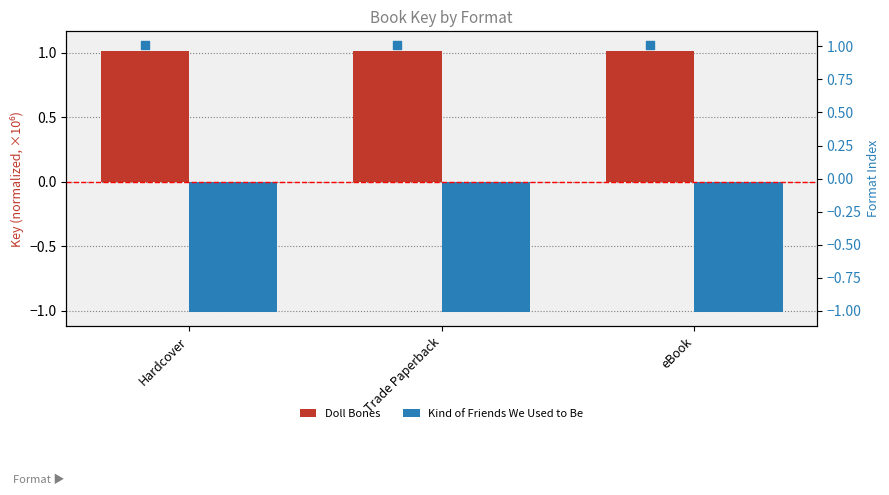

At which category is the sum across all series the highest?

Hardcover